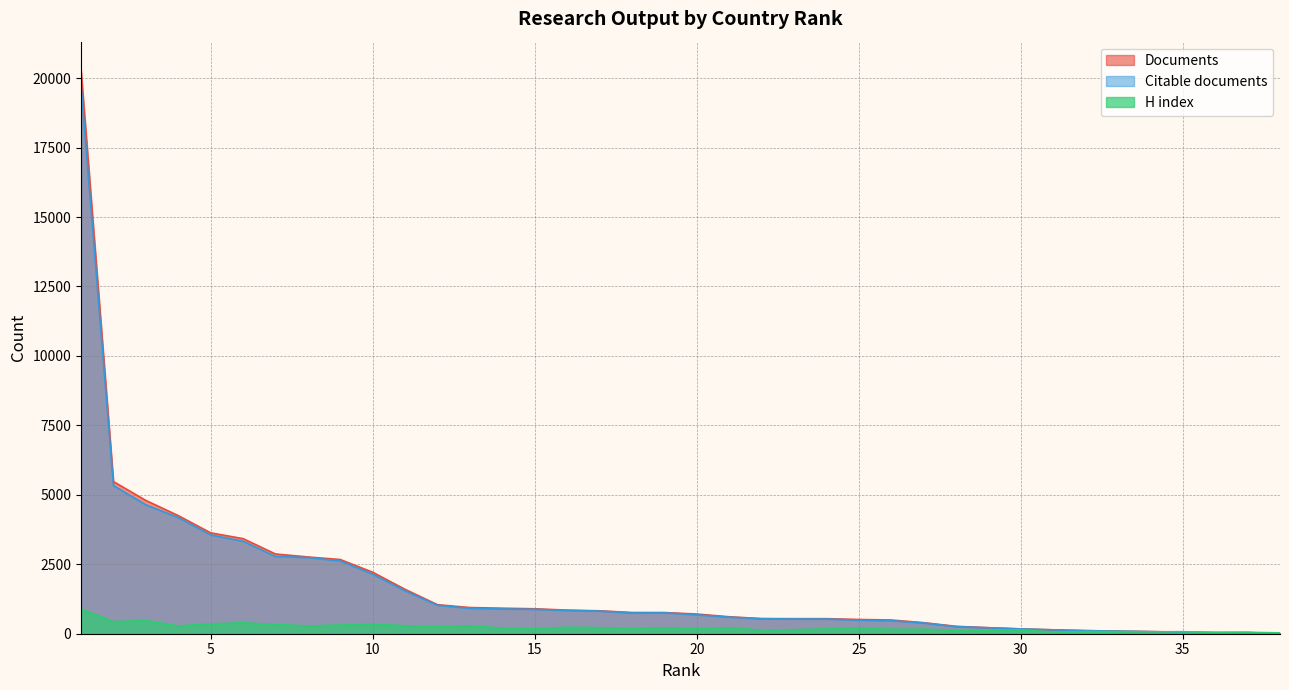

At which label does H index reach its peak?

1